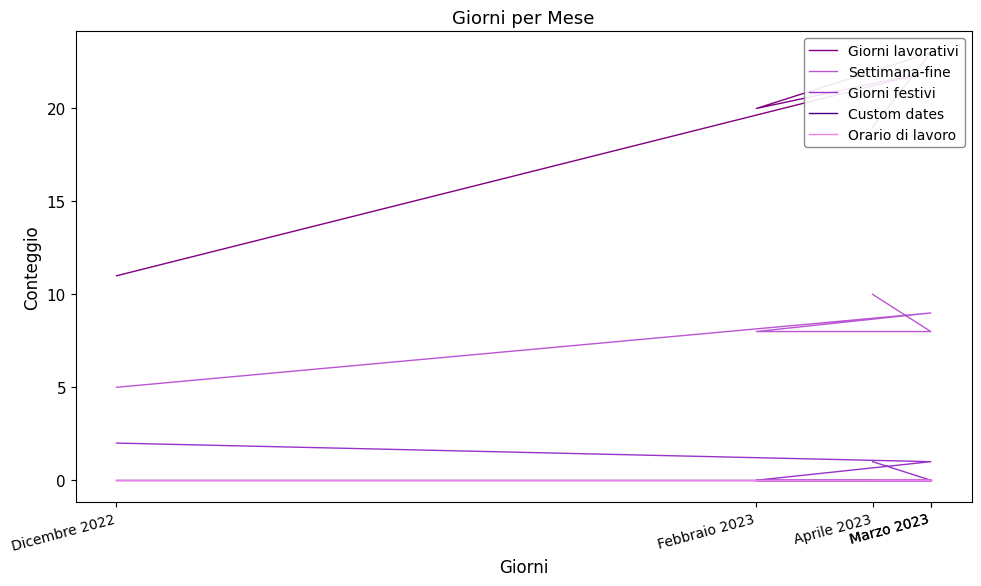

List the labels in order of Custom dates value, smallest first.

Dicembre 2022, Marzo 2023, Febbraio 2023, Marzo 2023, Aprile 2023